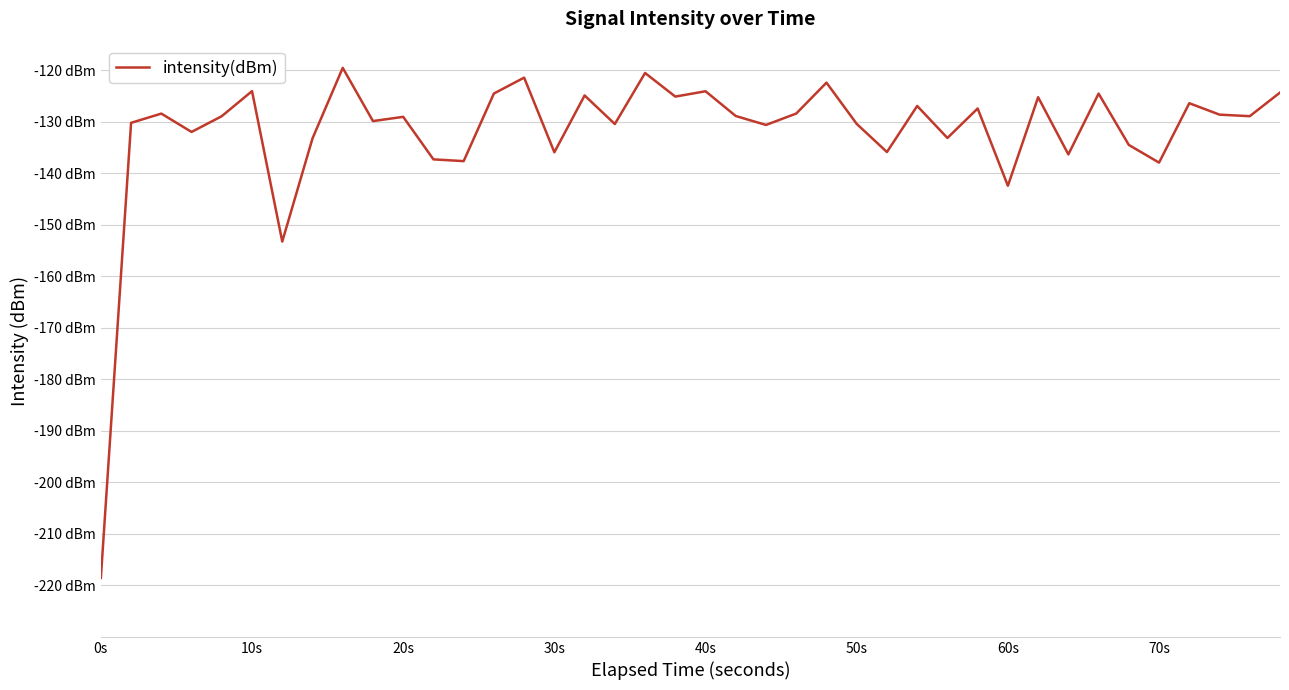

Is this an area chart (filled region under the line)?

No